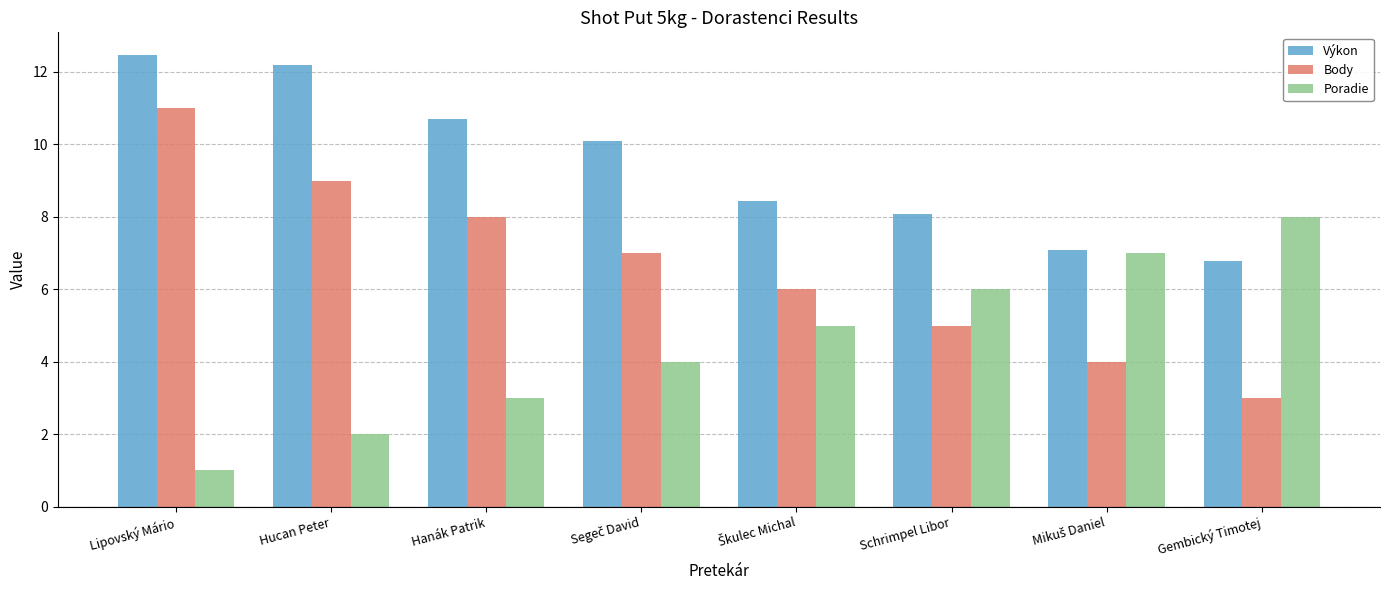

What is the spread (max minus min) of values at Gembický Timotej?

5.0